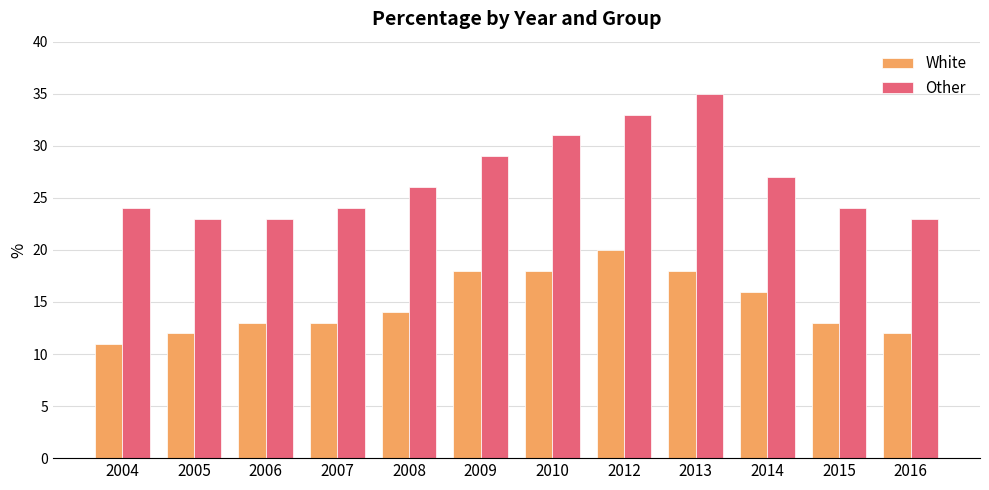

The Other series shows 27 at 2014. True or false?

True